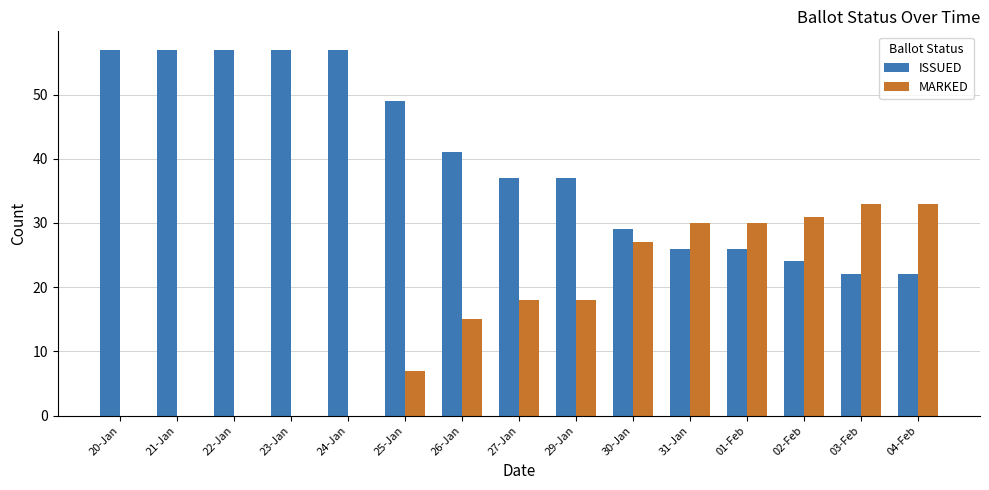

Reading left to right, list all the values displayed in this chart.

ISSUED: 57	57	57	57	57	49	41	37	37	29	26	26	24	22	22
MARKED: 0	0	0	0	0	7	15	18	18	27	30	30	31	33	33